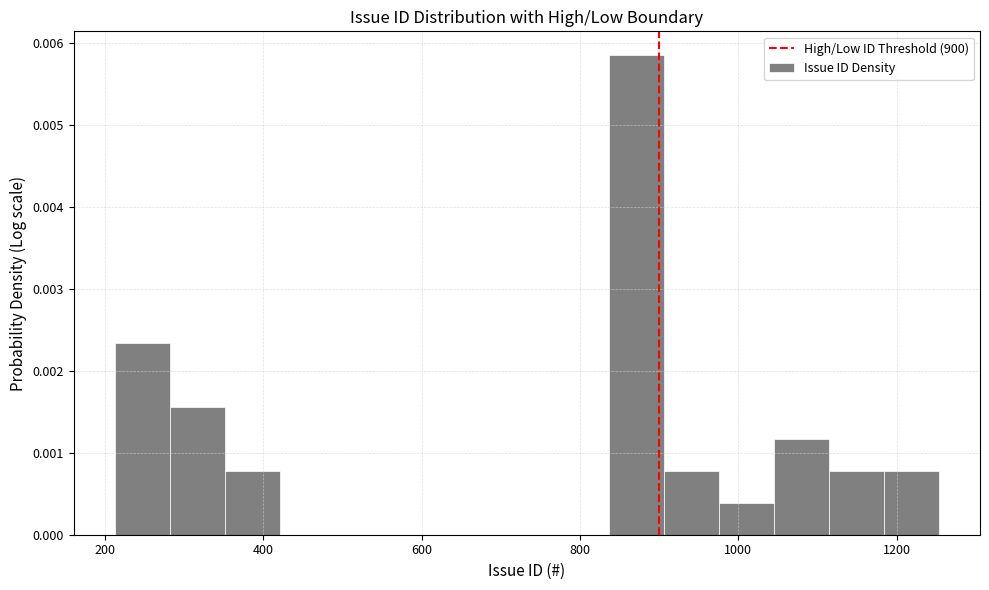

Around what value on the x-axis is the tallest bar? Give the approximate position of its centre, as read against the axis.

880